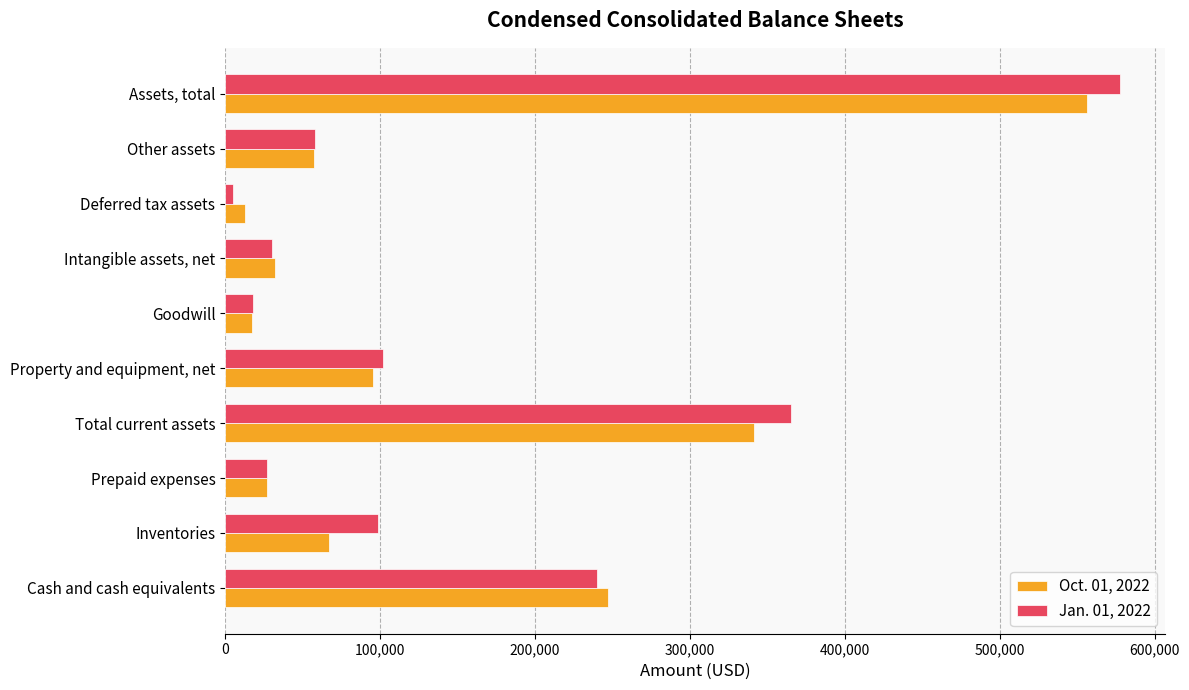

Which category has the lowest value in the Jan. 01, 2022 series?

Deferred tax assets